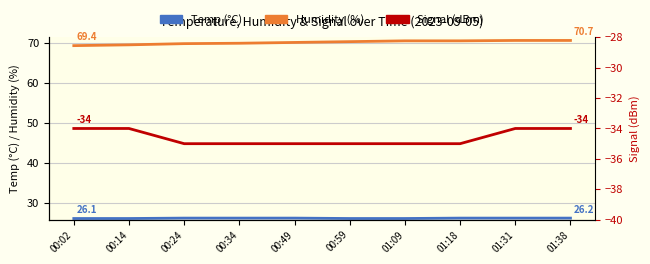

What is the total value across all series at 00:59?

61.5